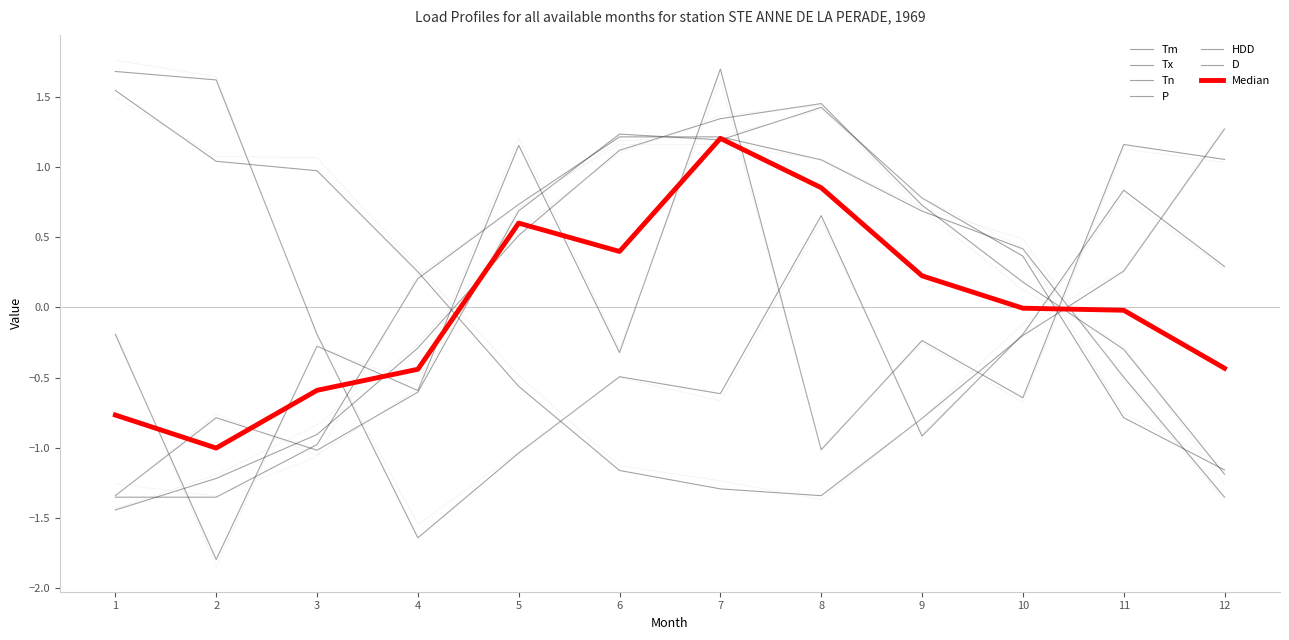

What is the maximum value shown in the chart?

1.7